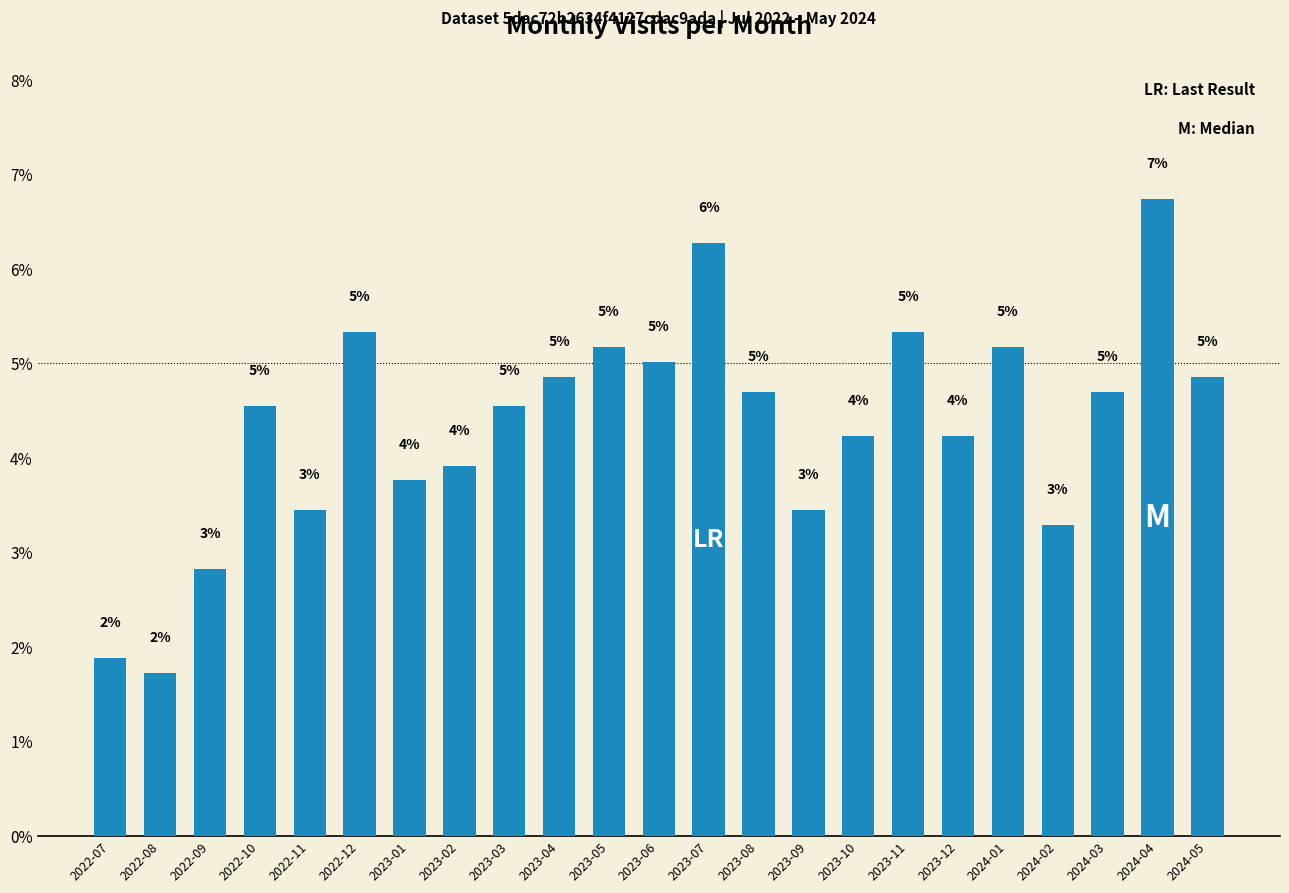

Does the chart contain any negative values?

No